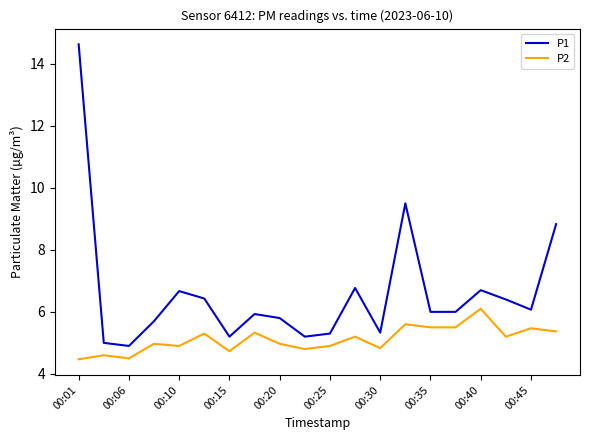

Which series has the largest total across all categories?

P1